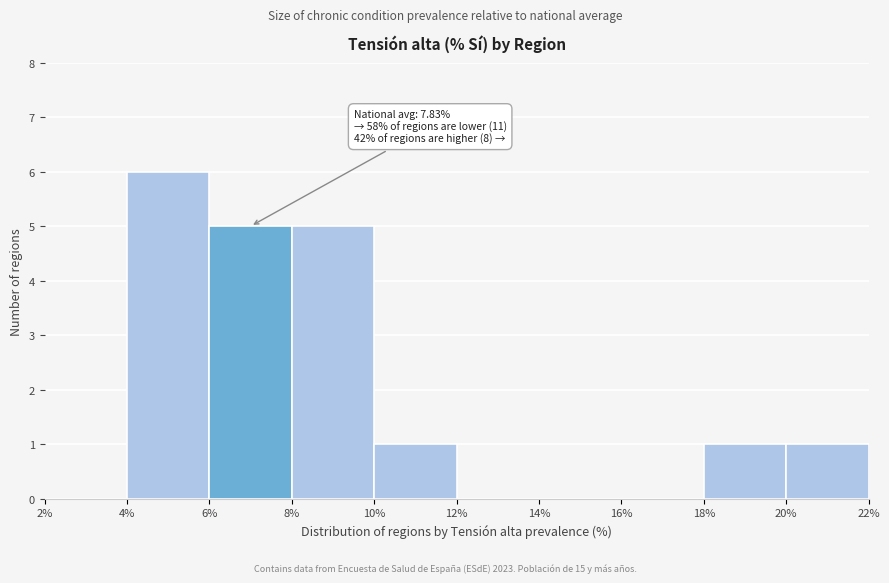

Over which range of the x-axis is the bar tallest?

4% to 6%